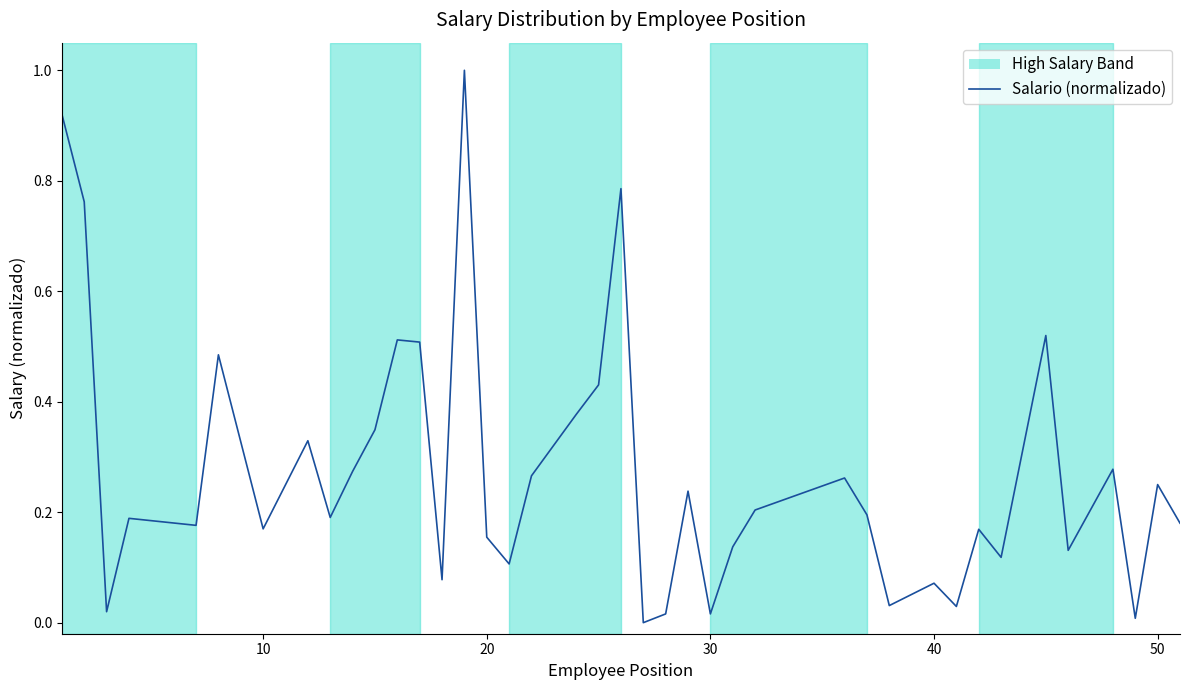

What is the maximum value shown in the chart?

1.0